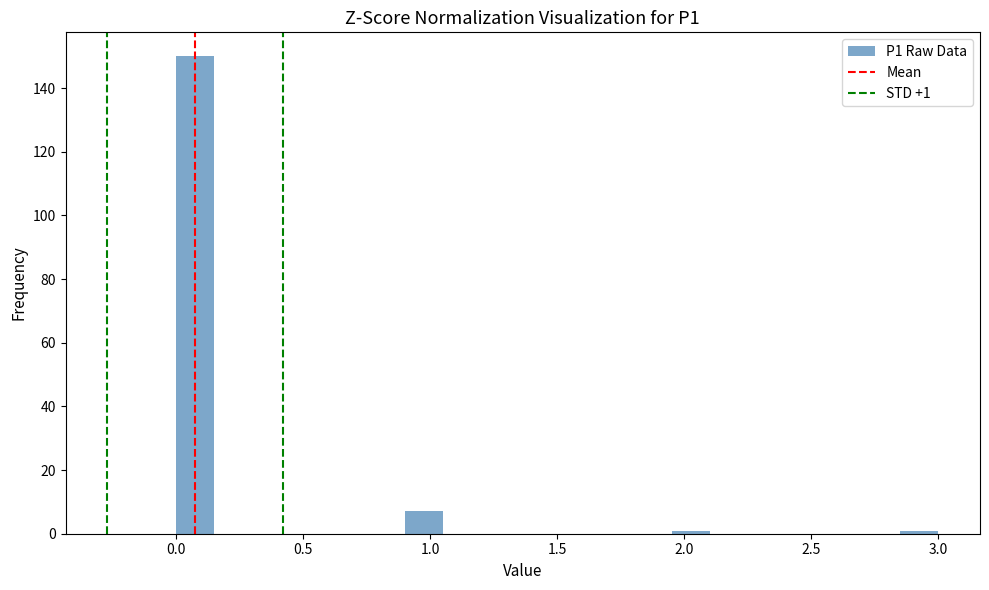

Read against the x-axis, roughly where is the centre of the tallest bar?

0.10